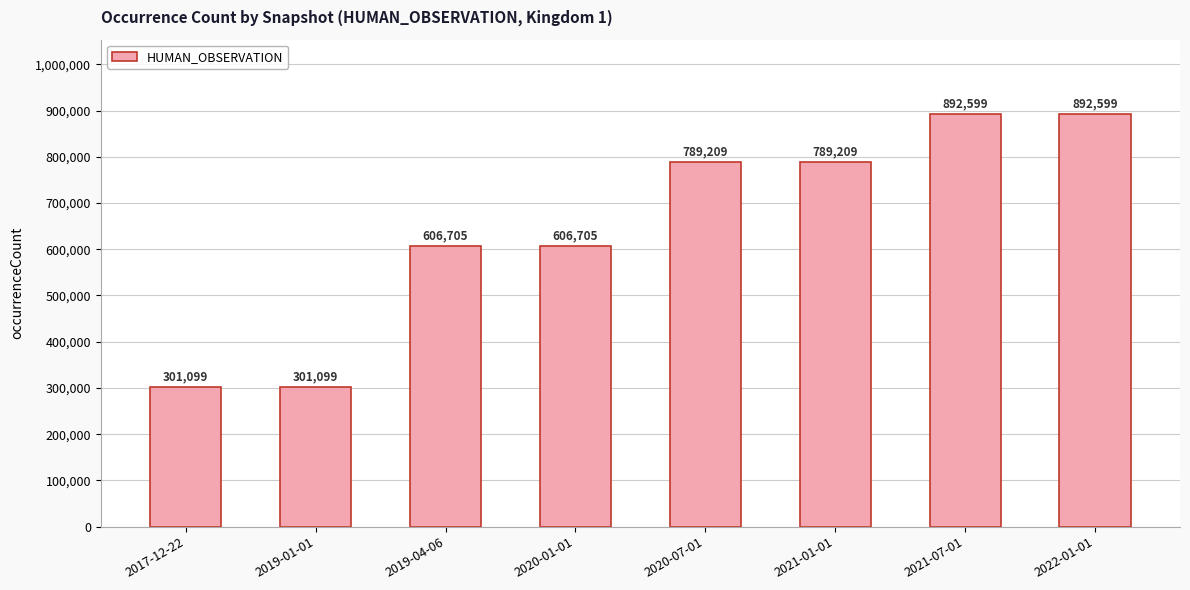

How many bars are there in total?

8